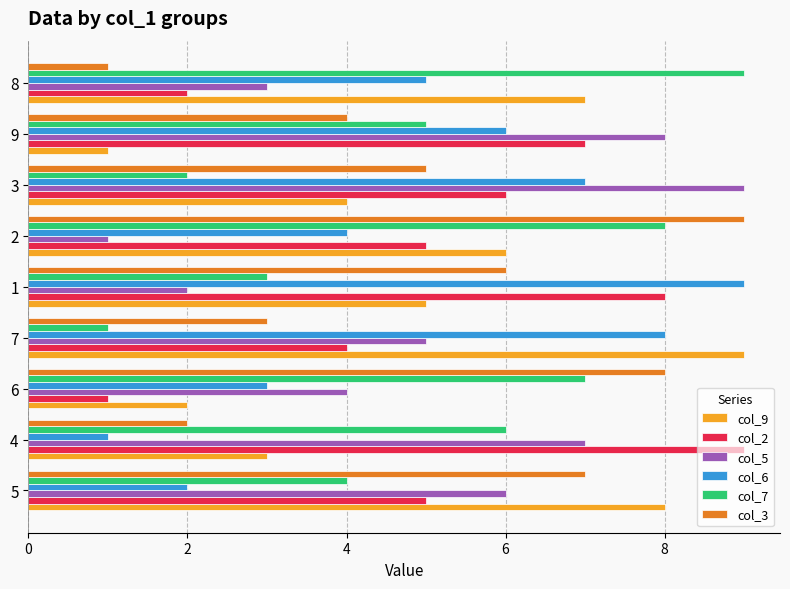

Count the col_7 values in the range 3 to 7.

5